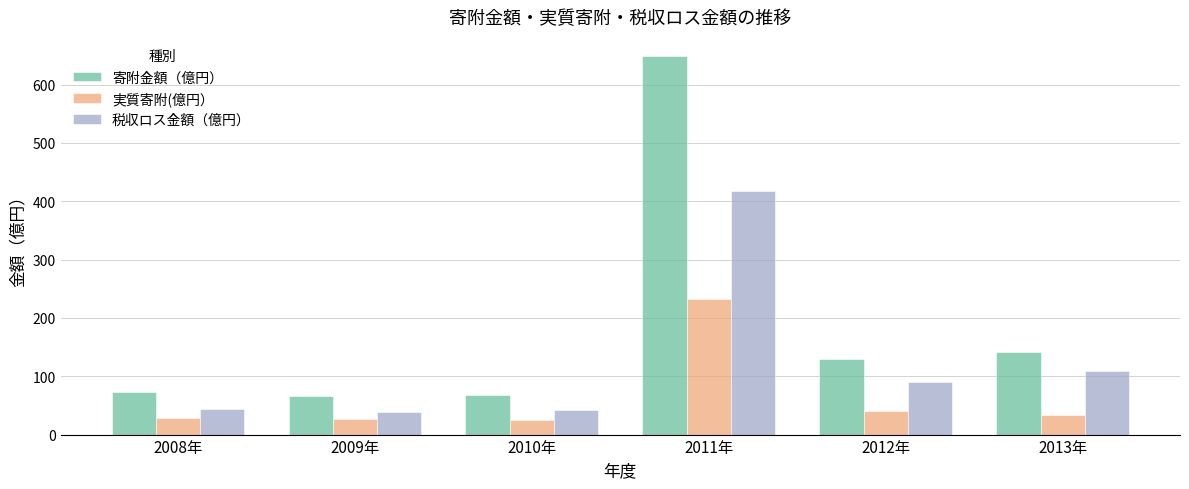

At which label is 税収ロス金額（億円） closest to 228?

2013年